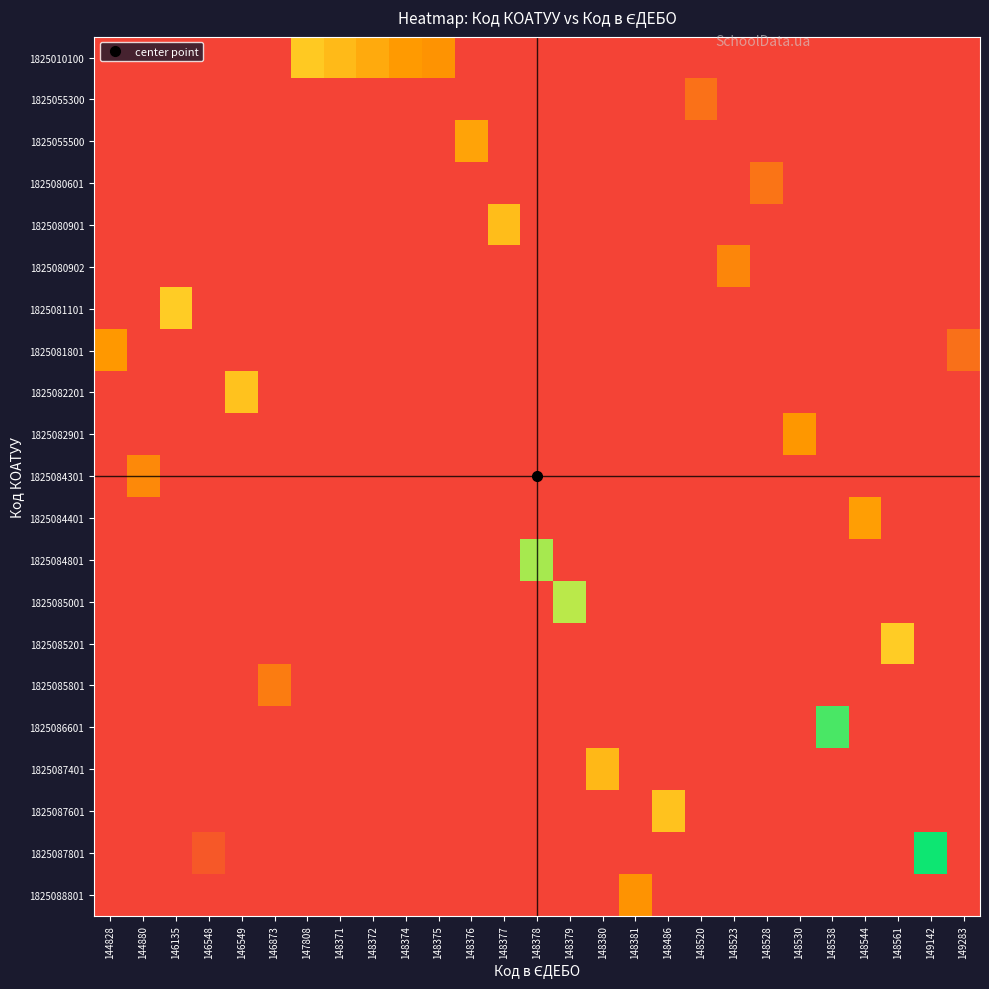

At which category does the chart reach its minimum across all series?

149142